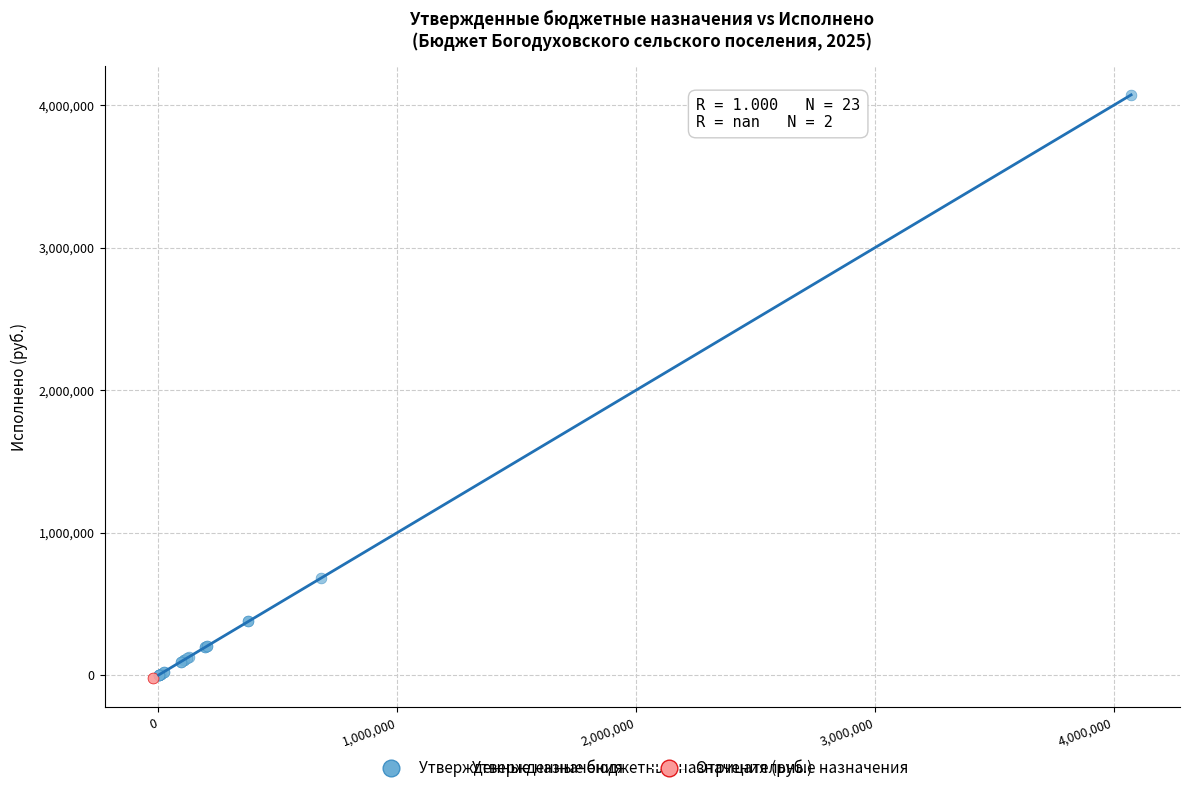

What are all the series names shown in the legend?

Утвержденные назначения, Отрицательные назначения